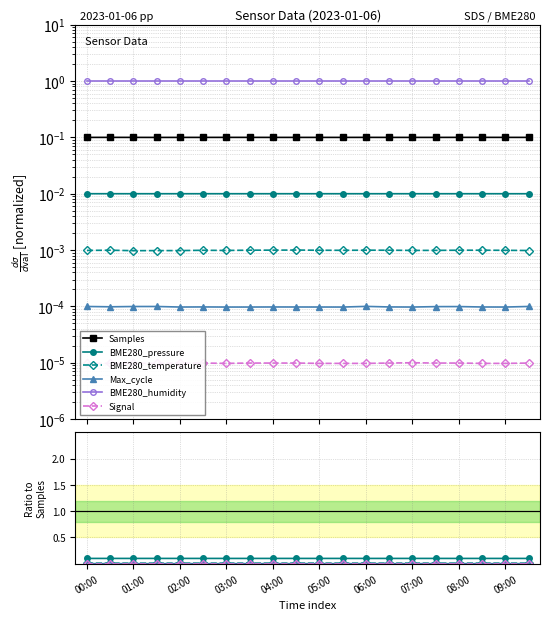

Which category has the lowest value in the Max_cycle series?

03:00